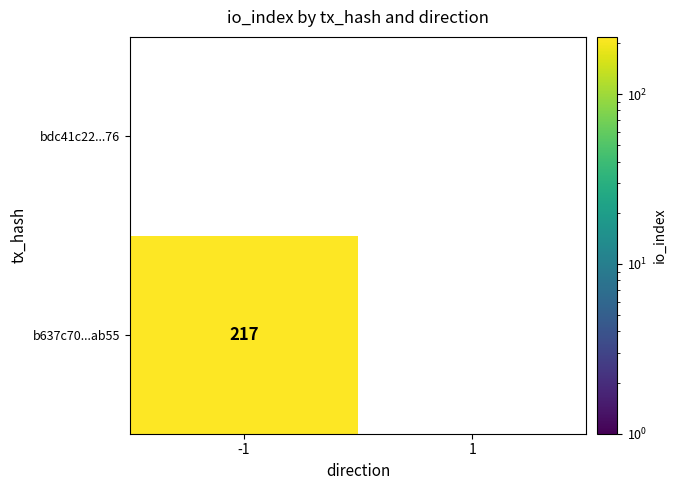

At how many categories does at least one series exceed 94?

1